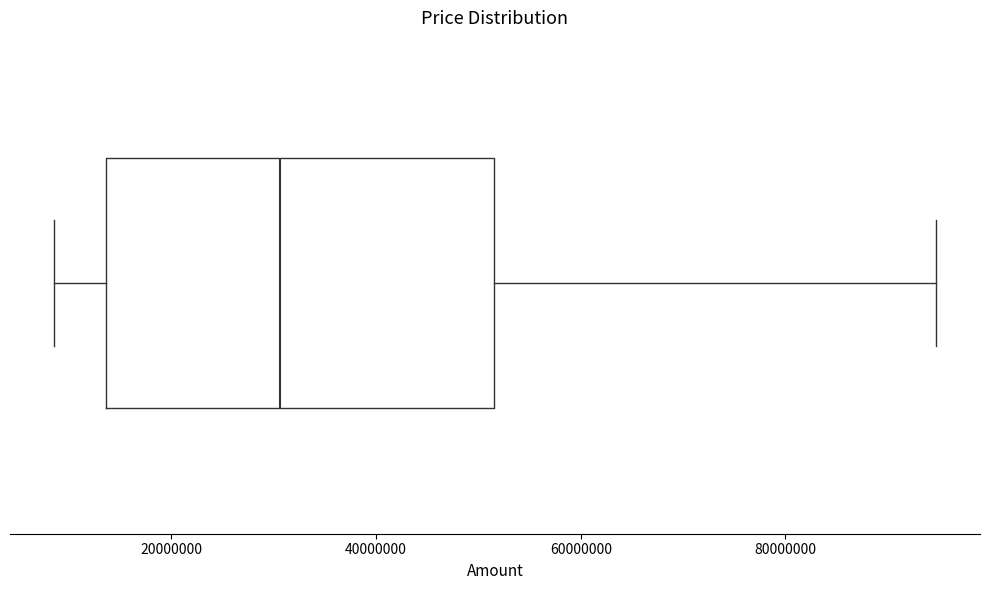

Where is the right edge of the box on the x-axis? The values are not printed on the chart, so give them approximately, as read against the axis.

52000000